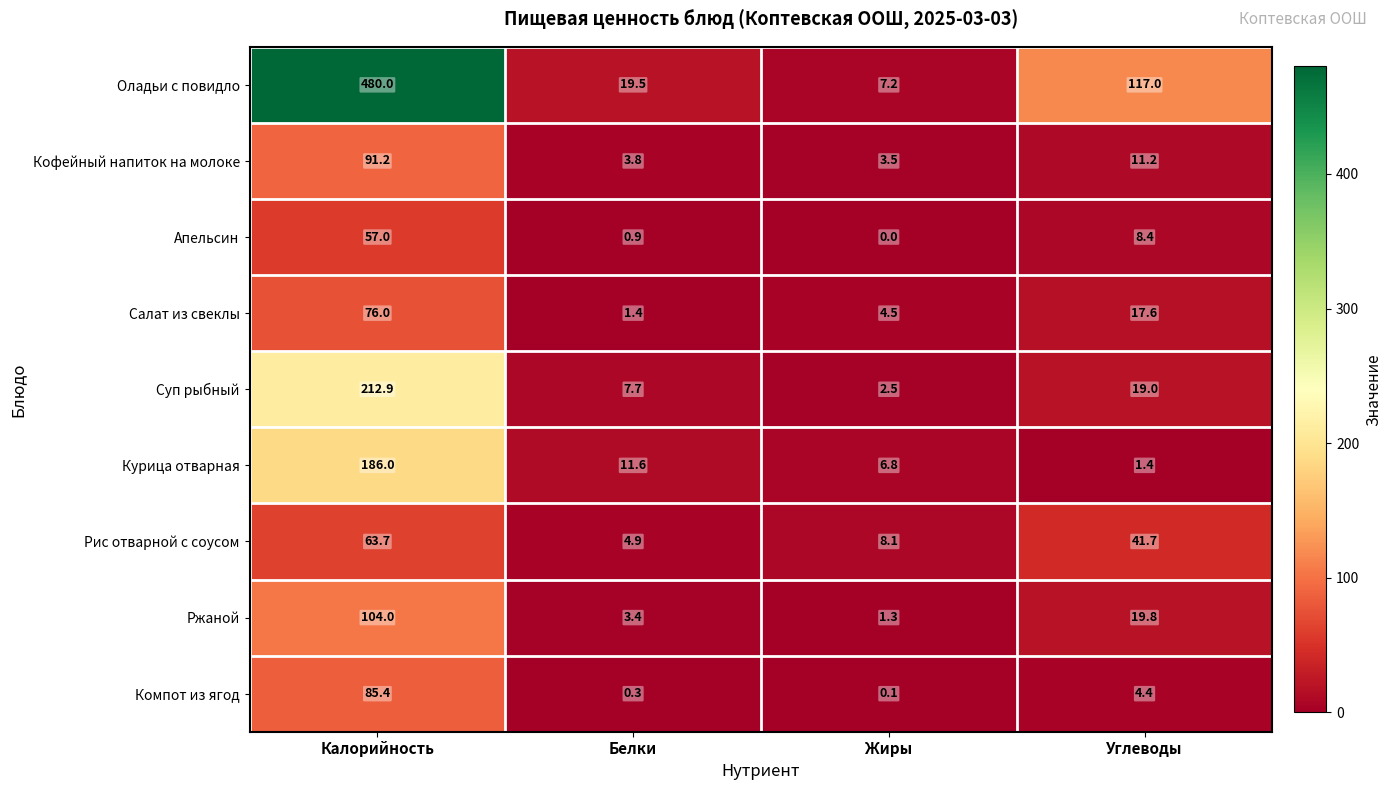

List the labels in order of Компот из ягод value, smallest first.

Жиры, Белки, Углеводы, Калорийность